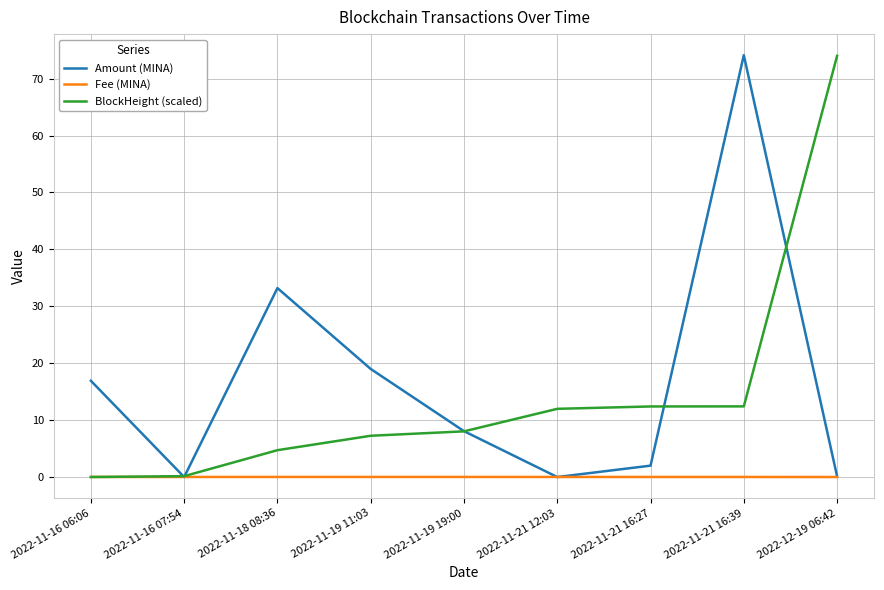

At which category is the sum across all series the highest?

2022-11-21 16:39